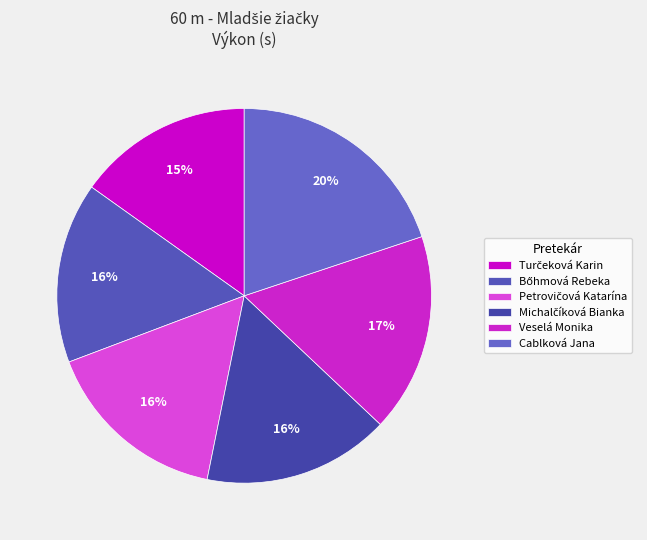

The Petrovičová Katarína slice represents 16% of the pie. True or false?

True